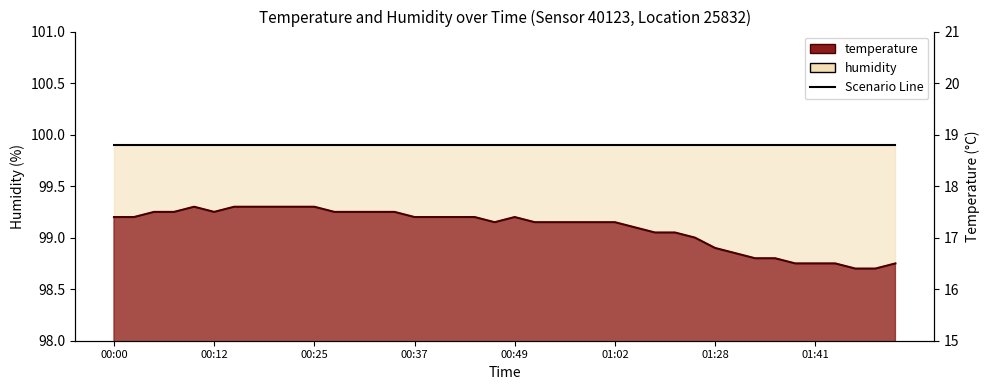

What is the average value?

17.2